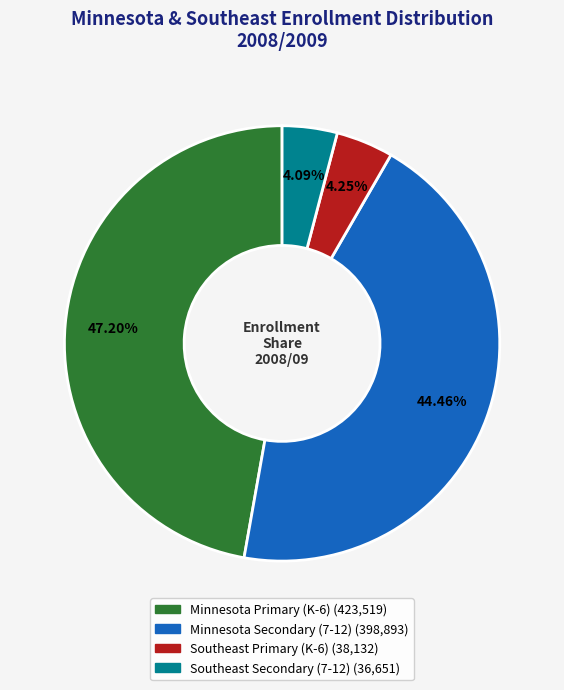

Is there a majority slice in this chart?

No